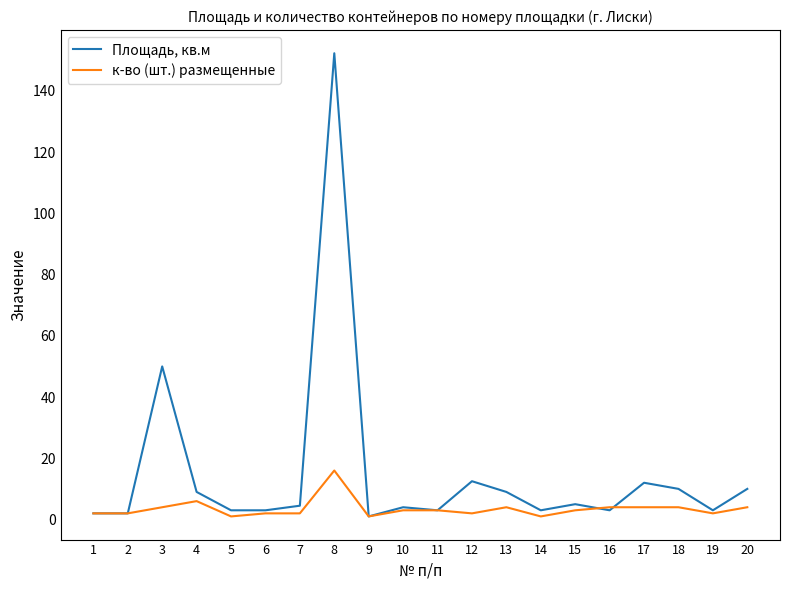

Where does the к-во (шт.) размещенные series first go above 3?

3